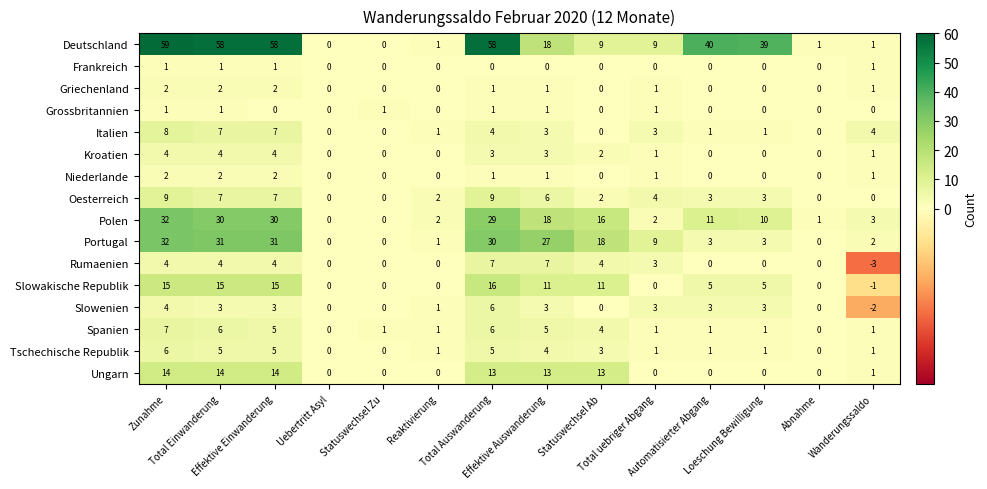

How many Spanien values are between 1 and 5?

9